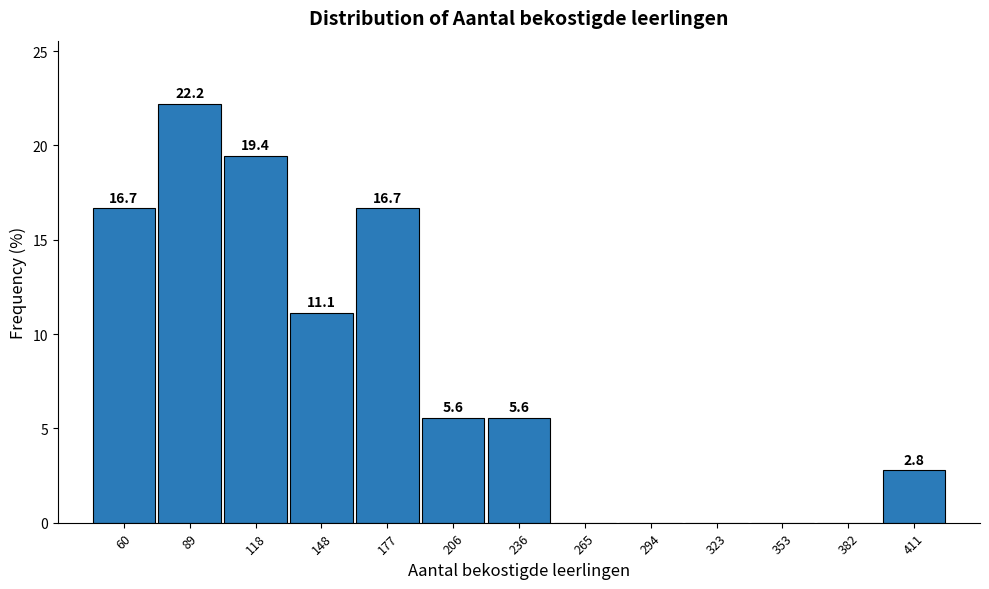

Which range on the x-axis has the tallest bar?

75 to 105